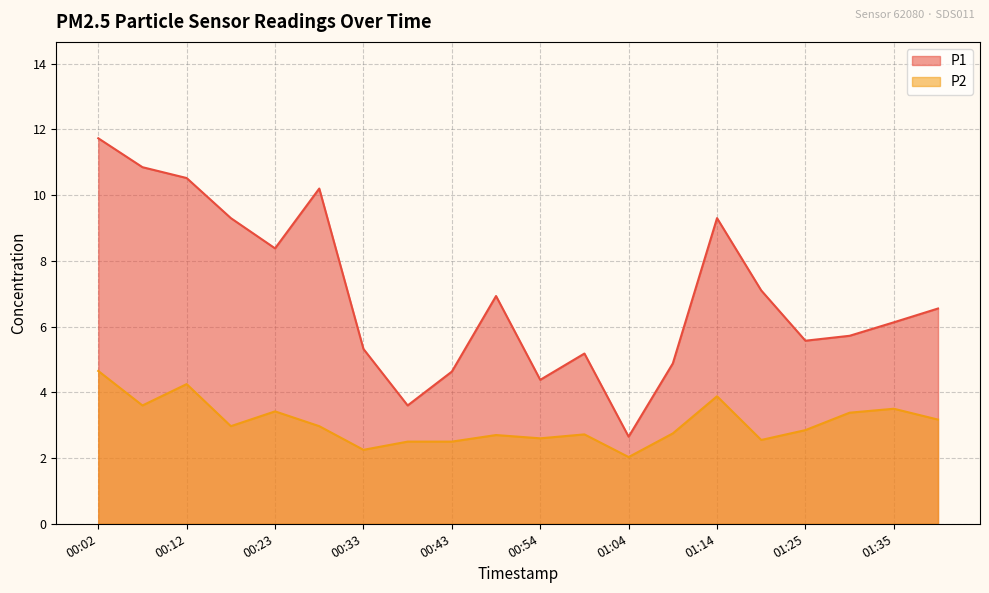

At which category is the sum across all series the highest?

00:02